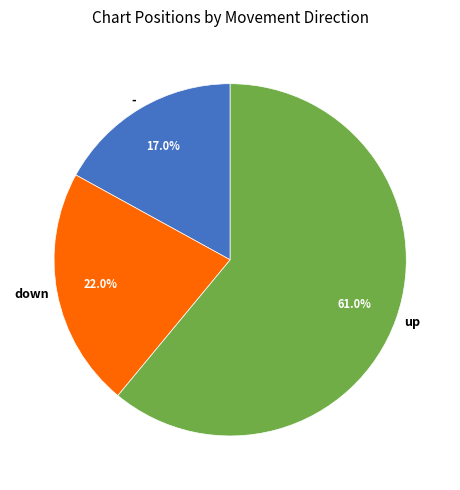

What percentage is NOT represented by up?

39.0%